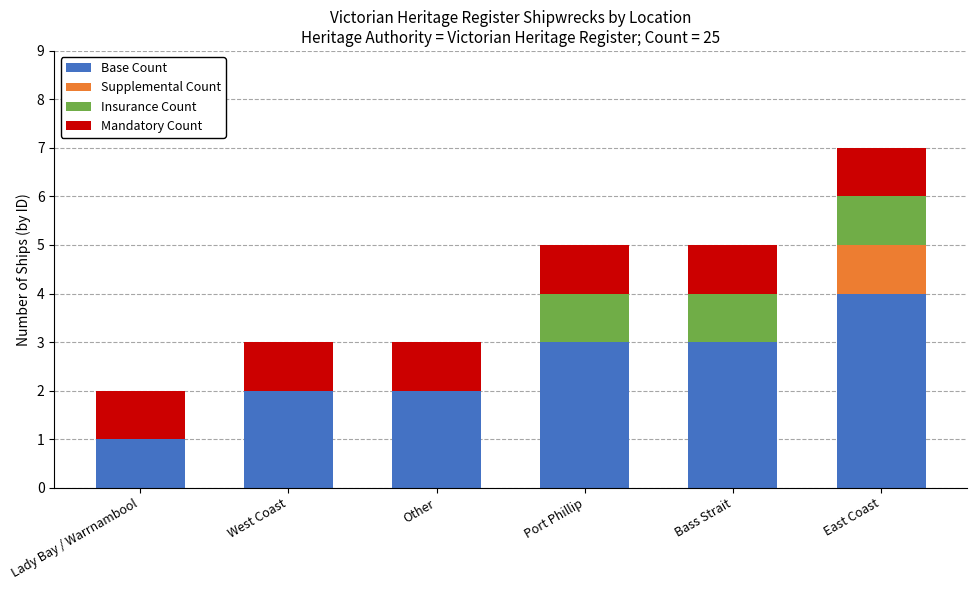

Reading left to right, what are the values for Base Count?

Lady Bay / Warrnambool=1	West Coast=2	Other=2	Port Phillip=3	Bass Strait=3	East Coast=4